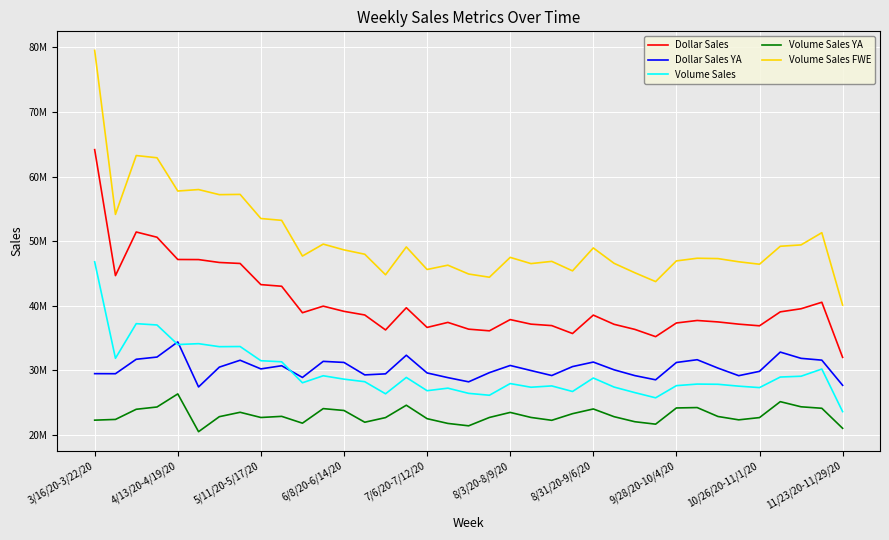

Does the chart have visible grid lines?

Yes